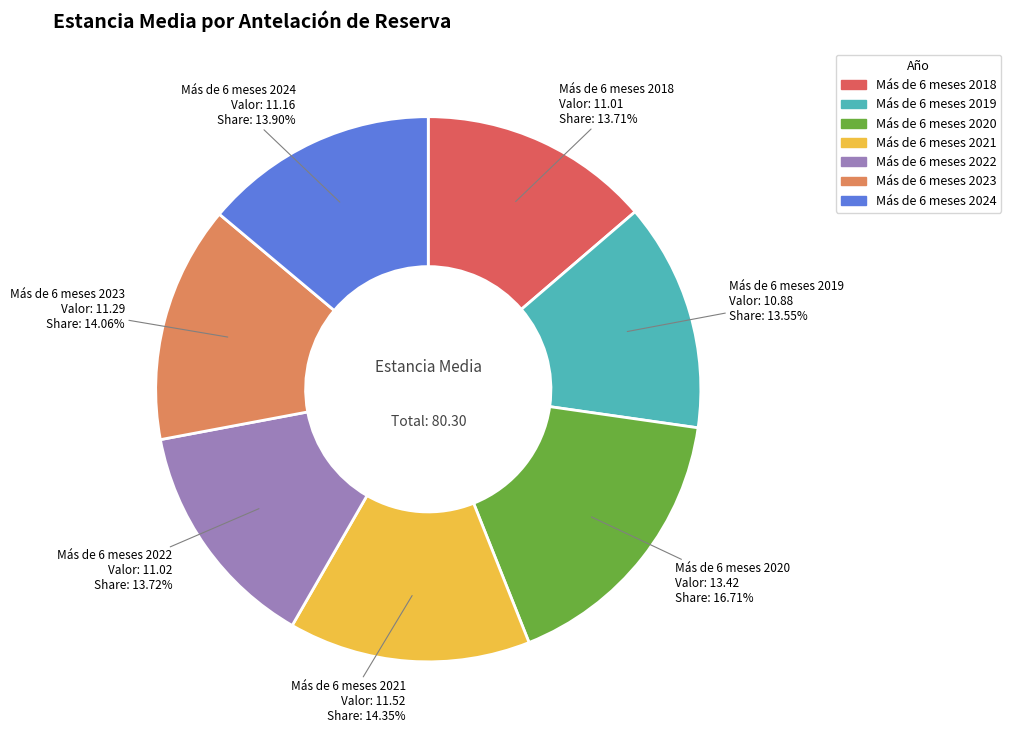

Combined, what portion of the pie is Más de 6 meses 2021 and Más de 6 meses 2020?

31.1%